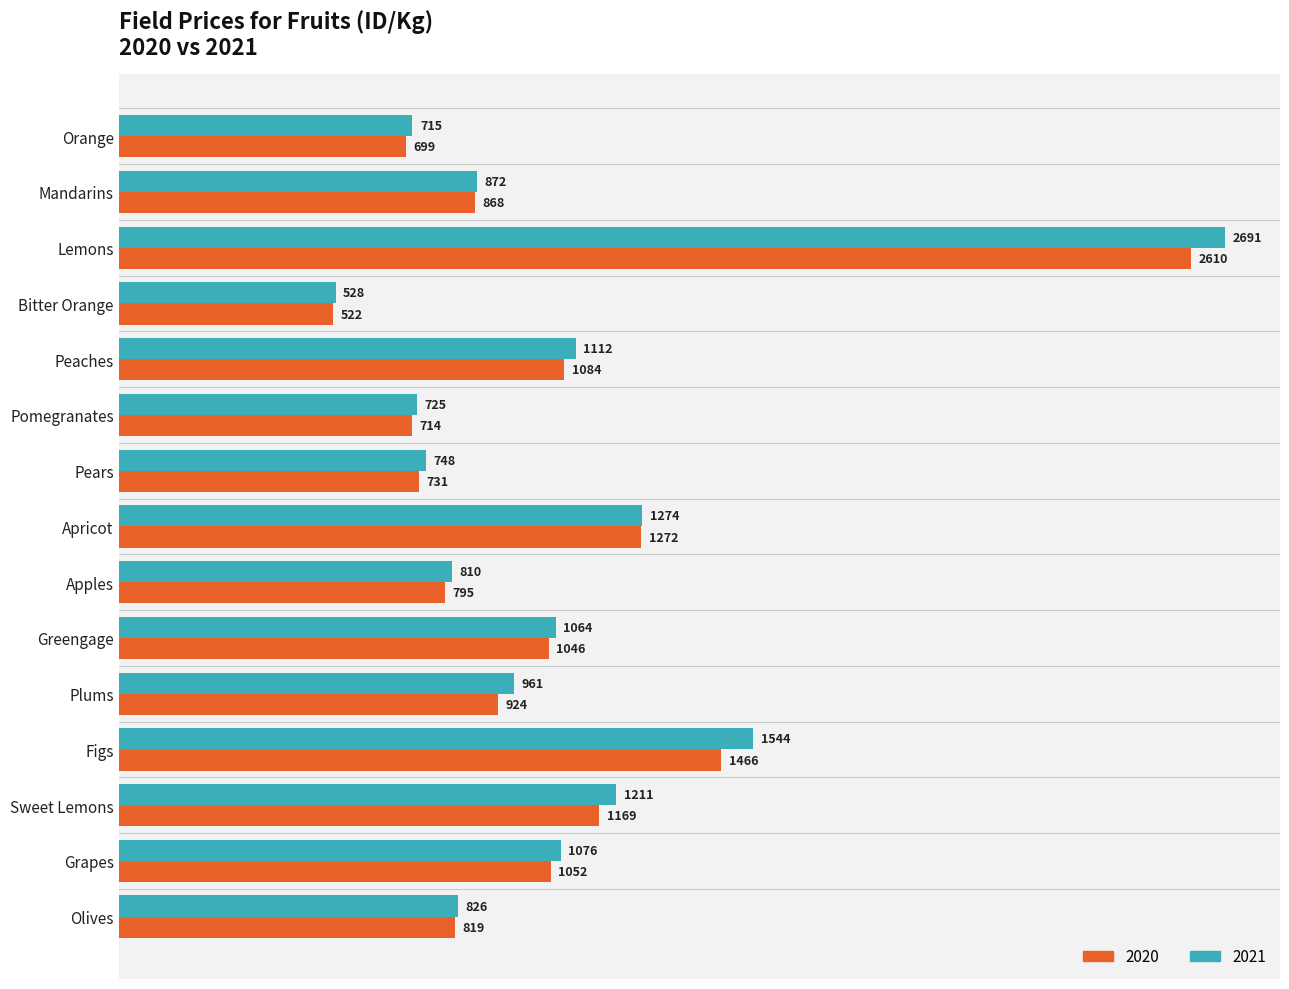

At how many categories does at least one series exceed 2579?

1